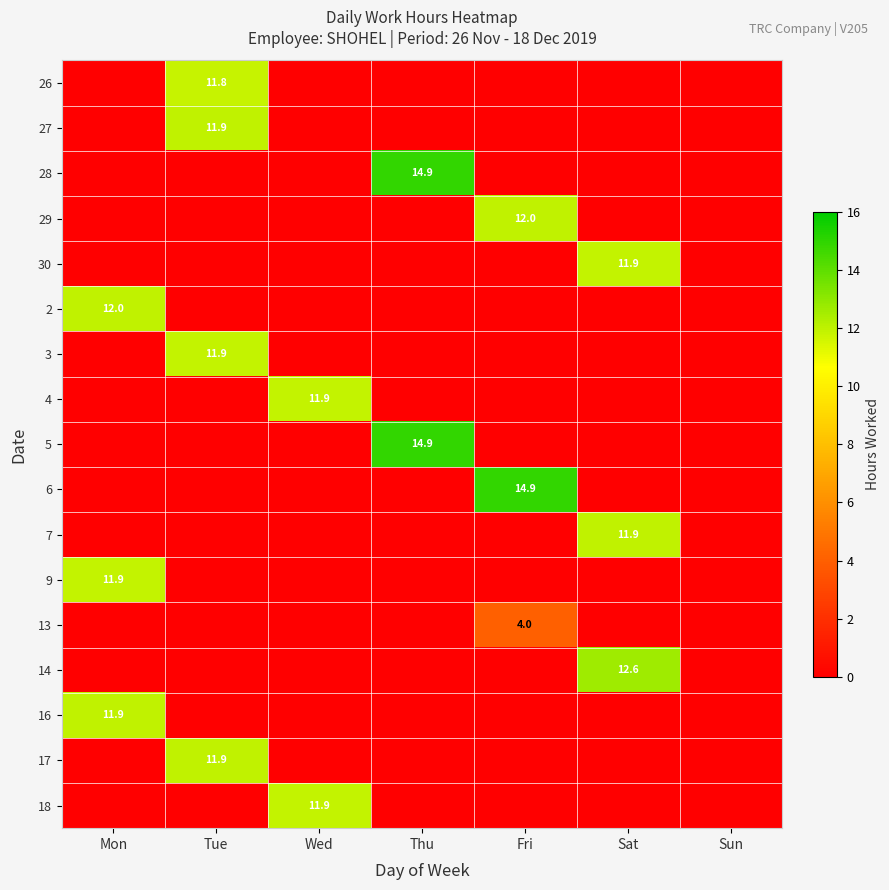

The 26 series shows 11.8 at Tue. True or false?

True